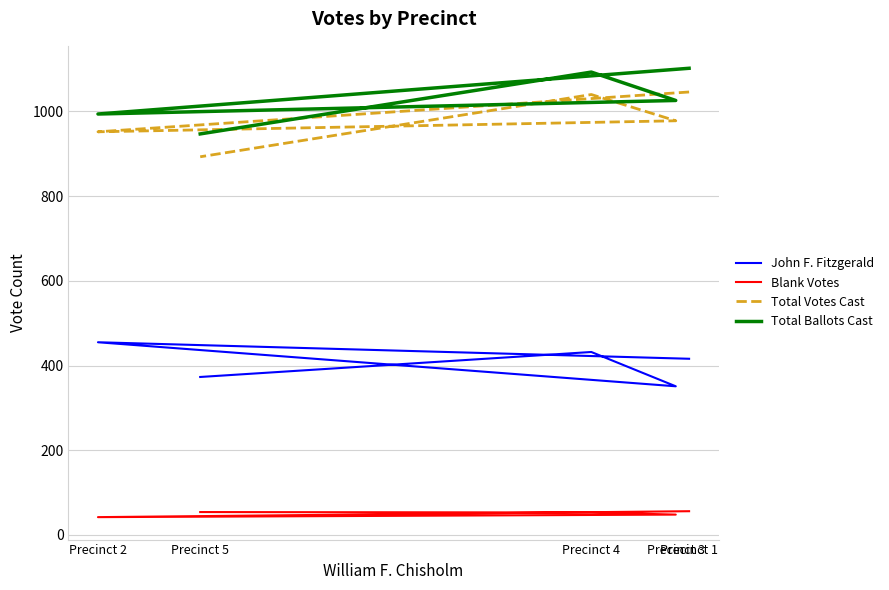

At how many categories does at least one series exceed 233?

5